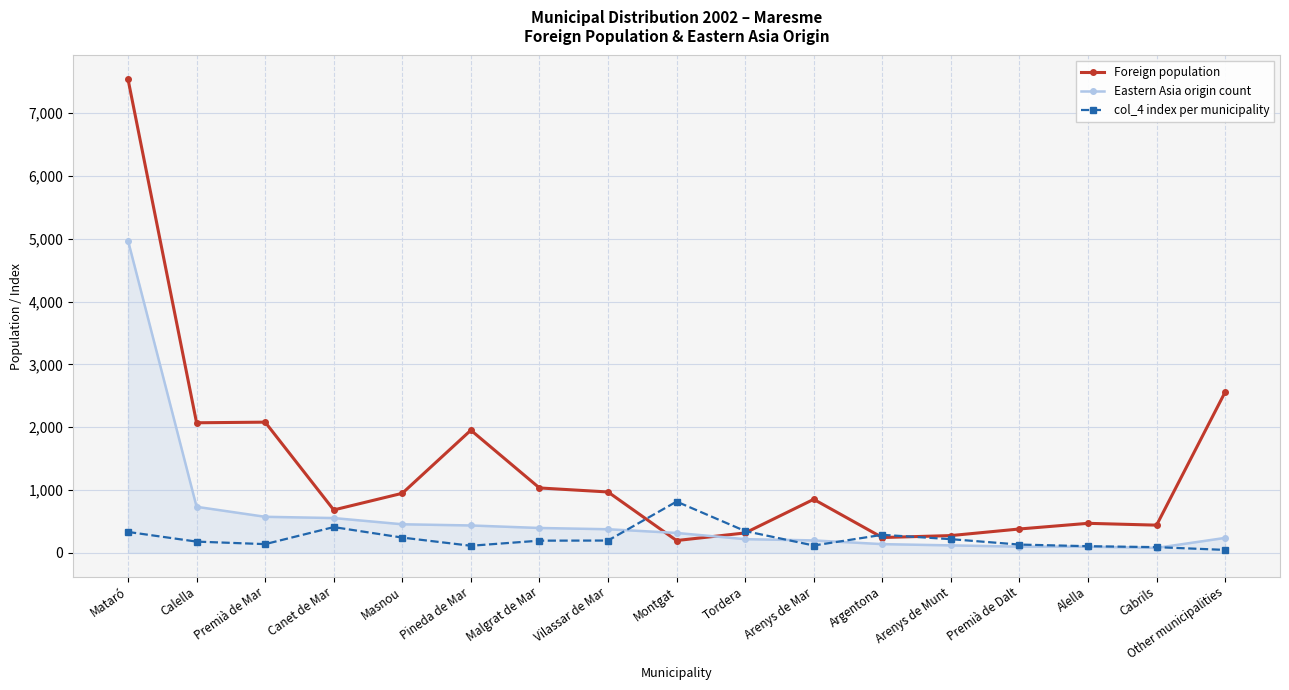

What are all the series names shown in the legend?

Foreign population, Eastern Asia origin count, col_4 index per municipality